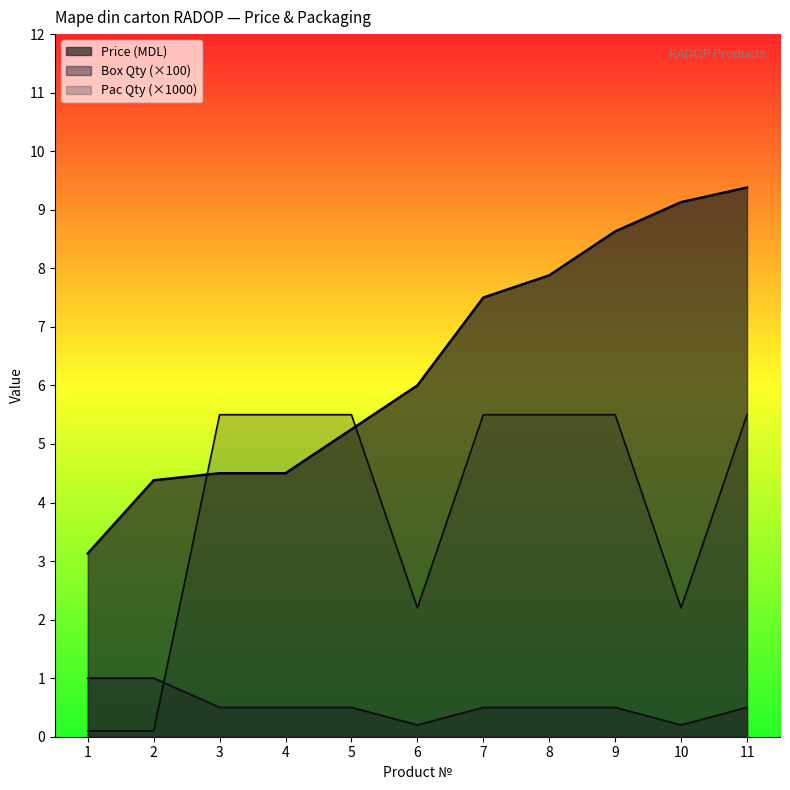

Between 7 and 2, which is larger?

7